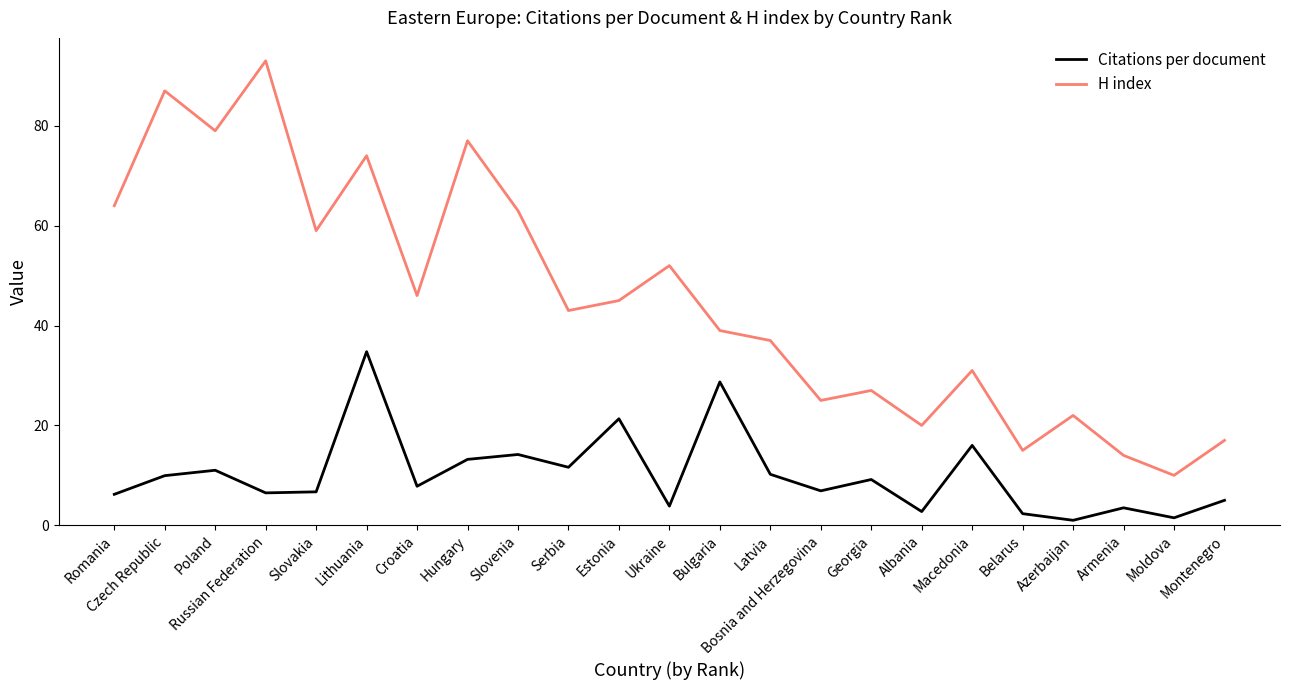

Which category has the lowest value in the H index series?

Moldova